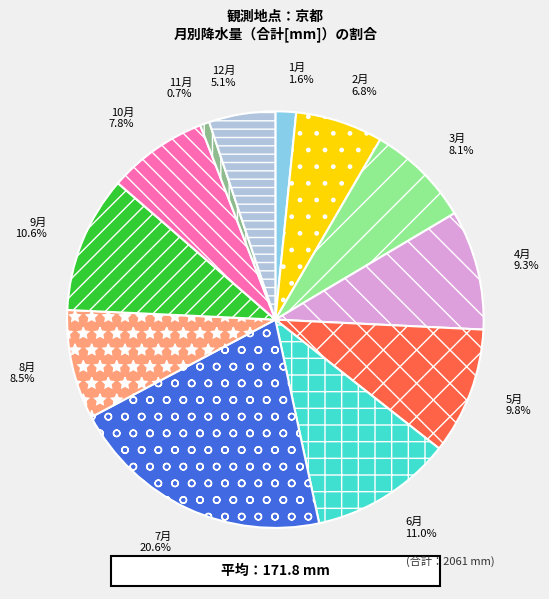

The 12月 slice represents 1% of the pie. True or false?

False